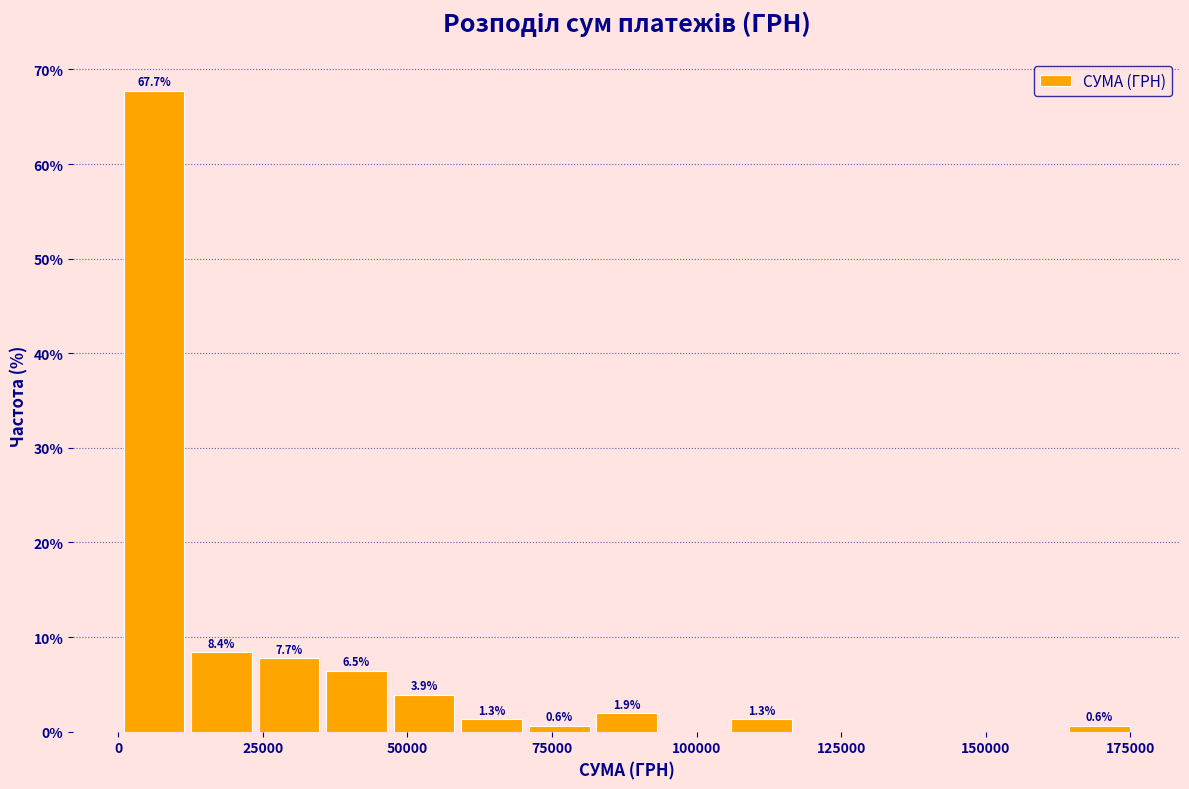

Read against the x-axis, roughly where is the centre of the tallest bar?

5000